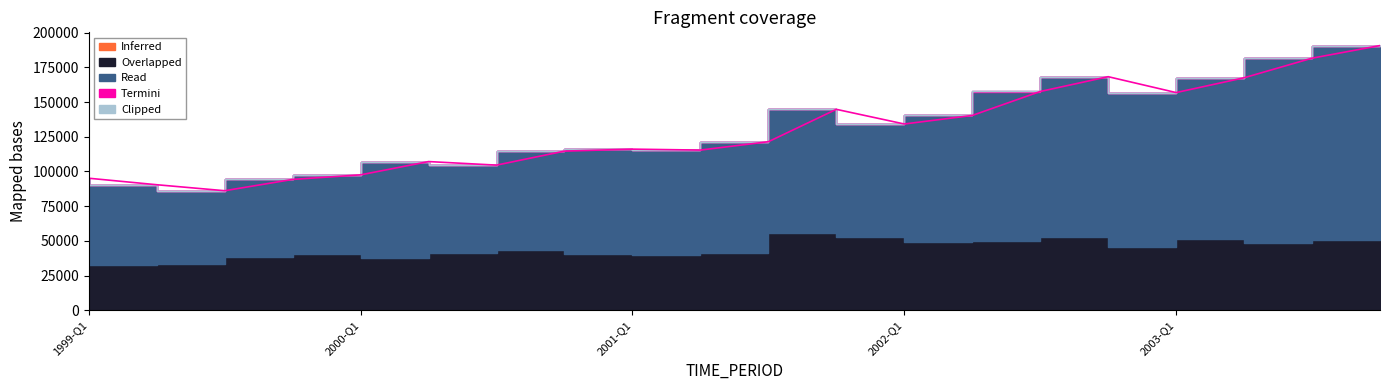

What is the average value of the Overlapped series?

44213